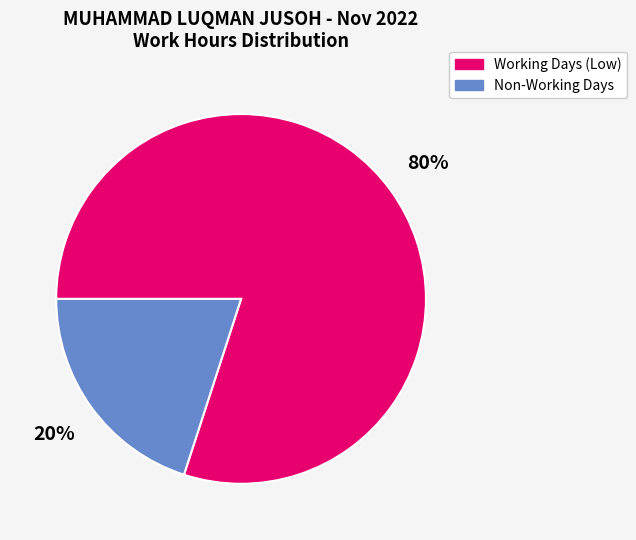

Is there a majority slice in this chart?

Yes